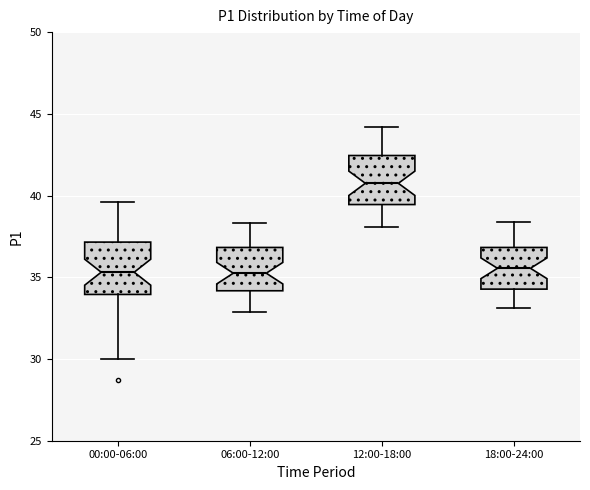

Reading left to right, read every box against the y-axis: the position of its median line, the range the box covers, and the ends of its whiskers. The values are not printed on the chart, so give them approximately, as read against the axis.

00:00-06:00: median 35.5, box 34.0 to 37.0, whiskers 30.0 to 39.5
06:00-12:00: median 35.5, box 34.0 to 37.0, whiskers 33.0 to 38.5
12:00-18:00: median 41.0, box 39.5 to 42.5, whiskers 38.0 to 44.0
18:00-24:00: median 35.5, box 34.5 to 37.0, whiskers 33.0 to 38.5